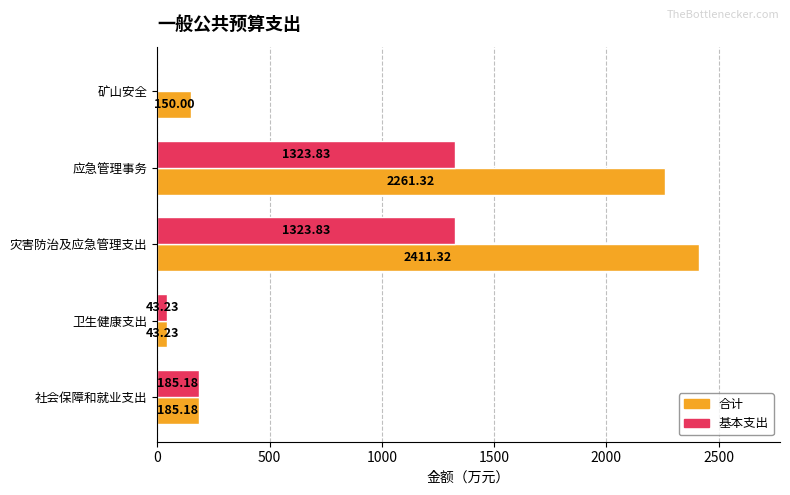

At which label is 合计 closest to 1227?

应急管理事务